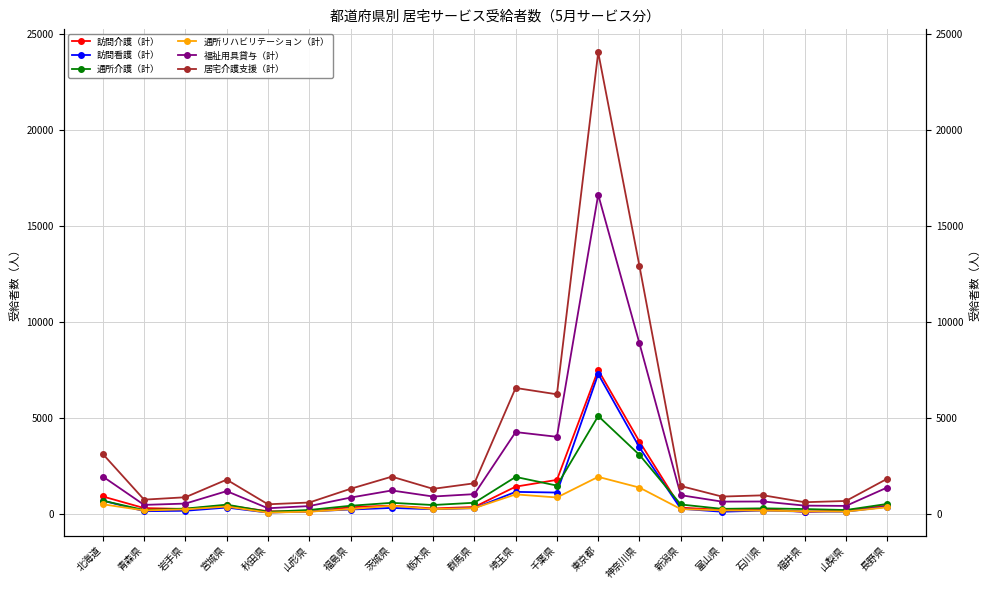

True or false: 通所介護（計） and 通所リハビリテーション（計） intersect in this chart.

False